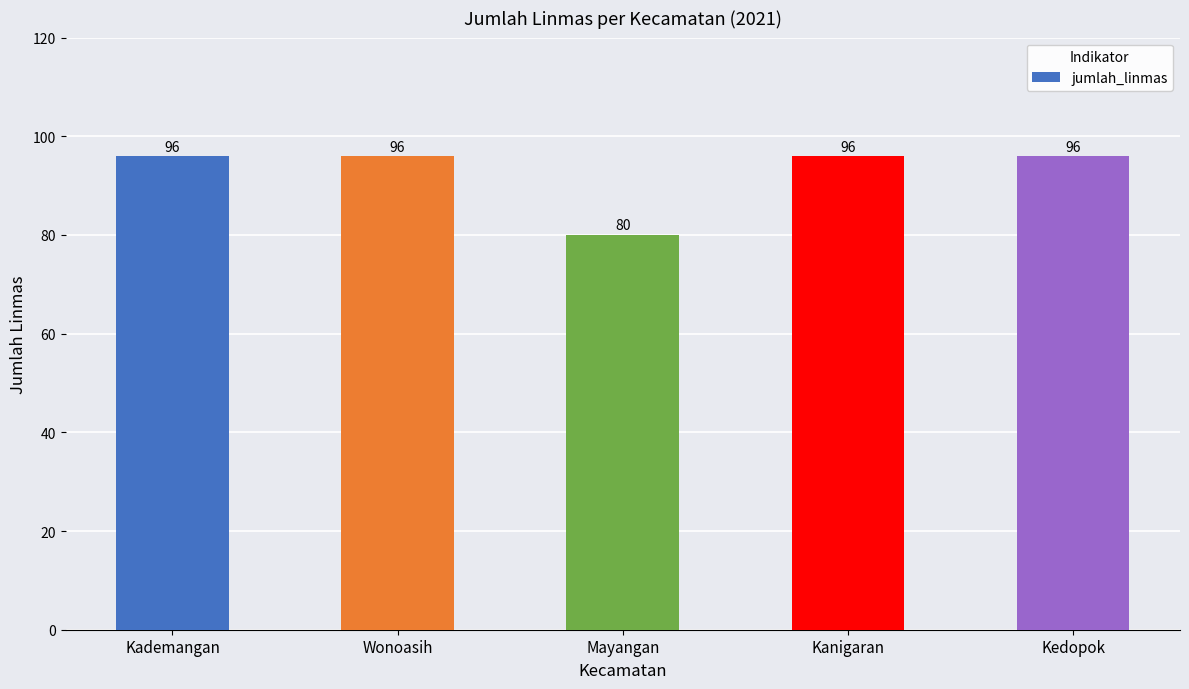

What position from the left is Mayangan?

3